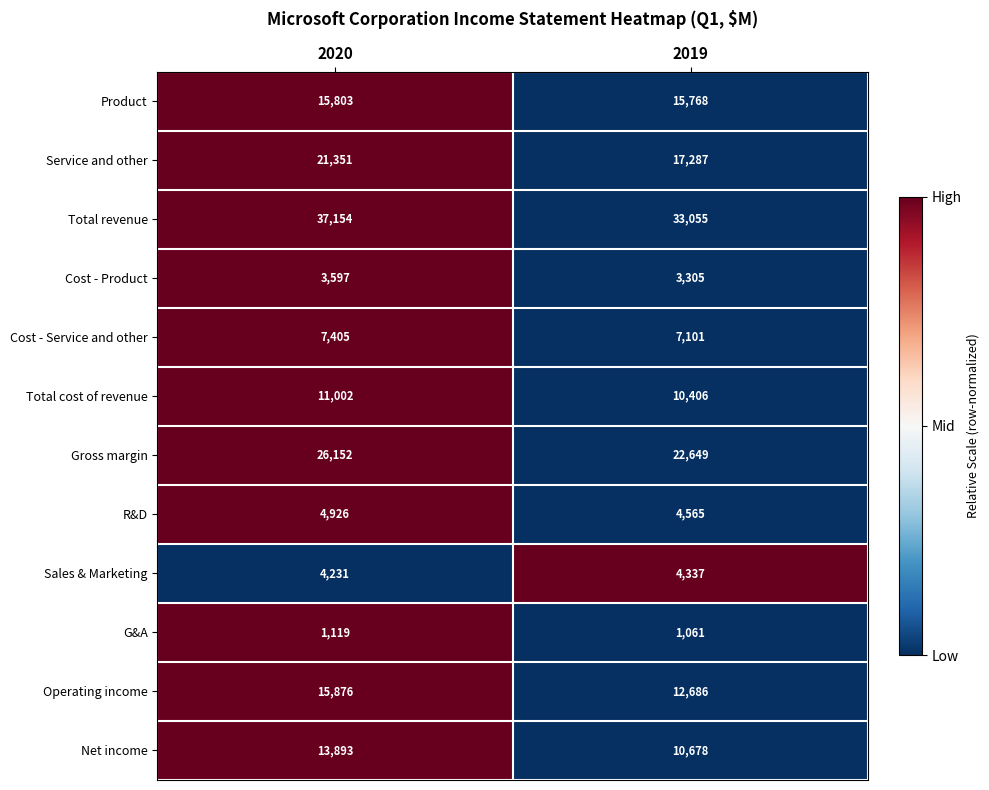

Reading right to left, extract all data points from this chart.

Product: 2019=15768	2020=15803
Service and other: 2019=17287	2020=21351
Total revenue: 2019=33055	2020=37154
Cost - Product: 2019=3305	2020=3597
Cost - Service and other: 2019=7101	2020=7405
Total cost of revenue: 2019=10406	2020=11002
Gross margin: 2019=22649	2020=26152
R&D: 2019=4565	2020=4926
Sales & Marketing: 2019=4337	2020=4231
G&A: 2019=1061	2020=1119
Operating income: 2019=12686	2020=15876
Net income: 2019=10678	2020=13893